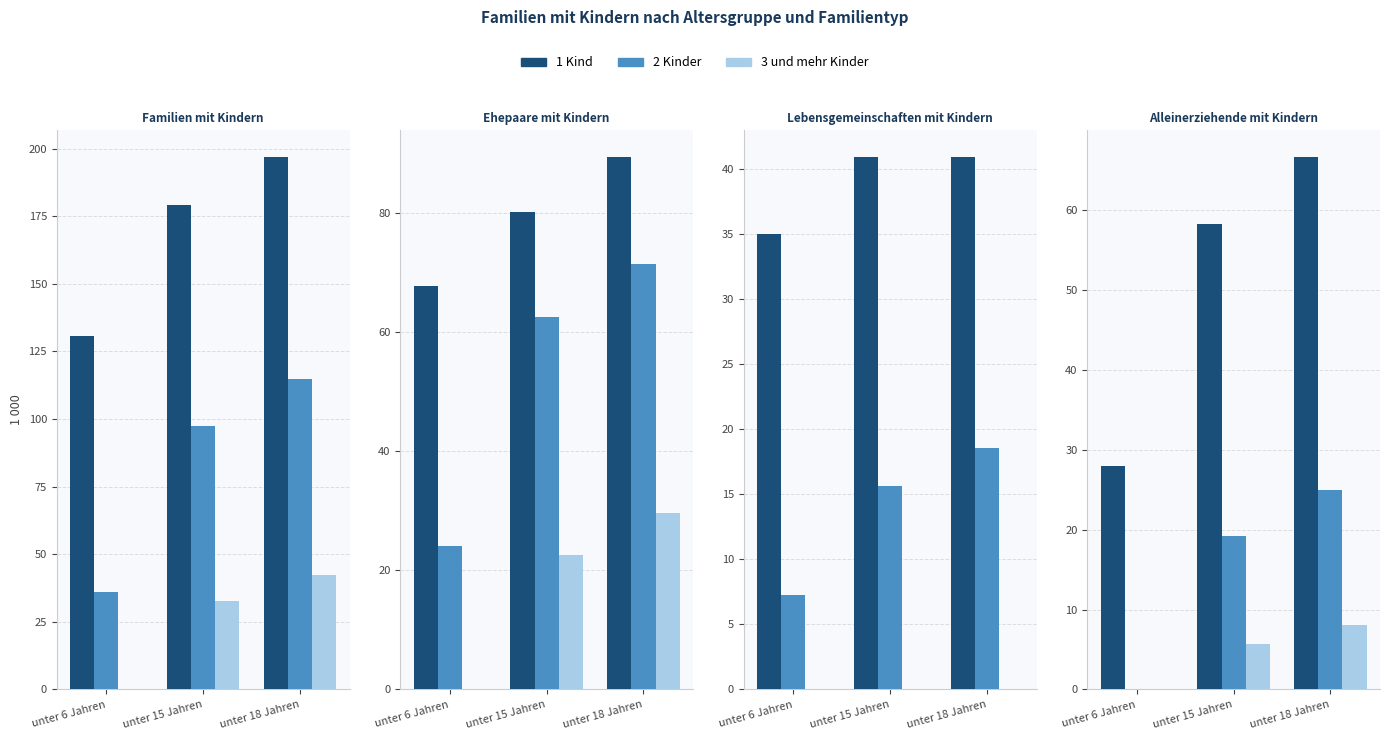

Which category has the lowest value in the 3 und mehr Kinder series?

unter 6 Jahren